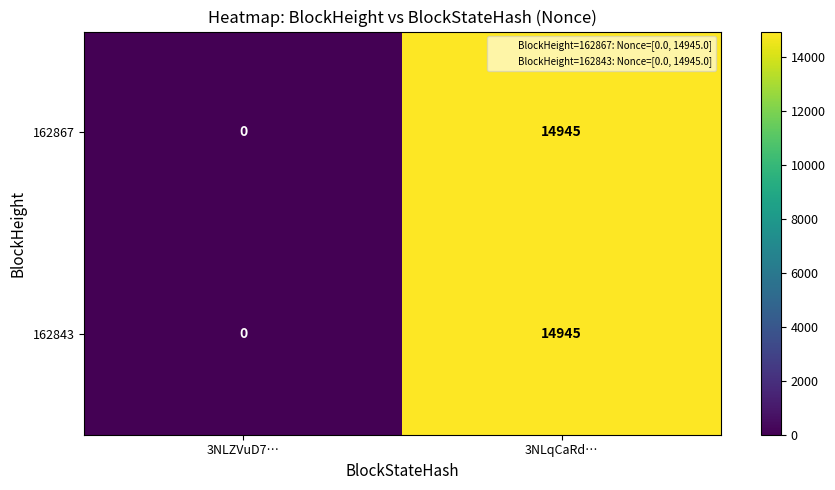

What is the difference between the maximum and minimum values in the 162843 series?

14945